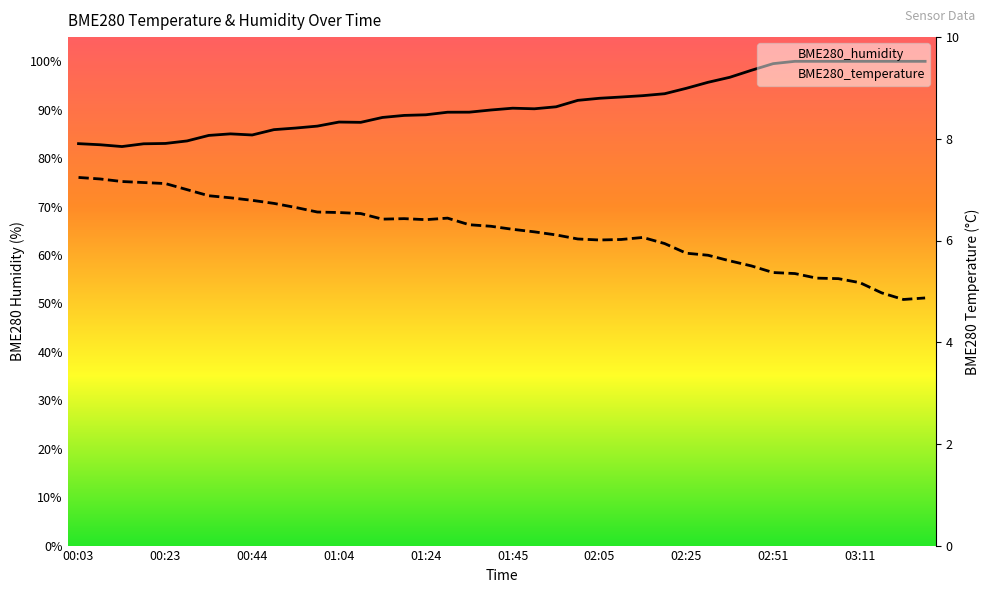

True or false: BME280_humidity has more than 1 interior local peaks.

True